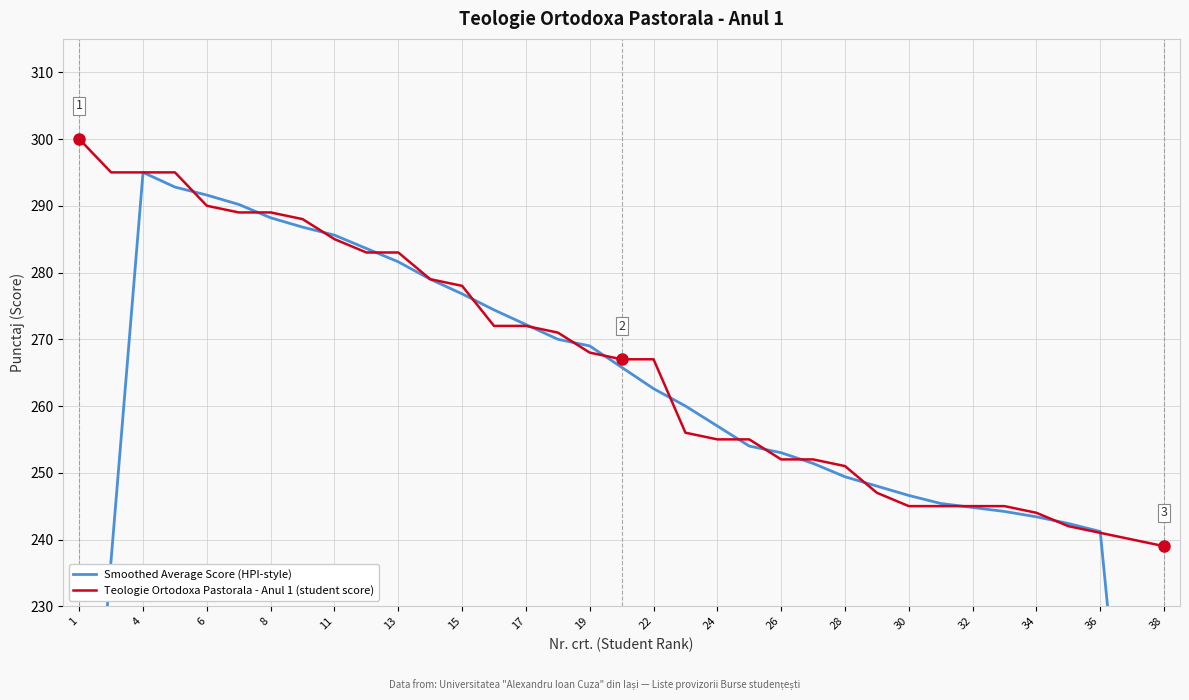

How many lines are shown in the chart?

2